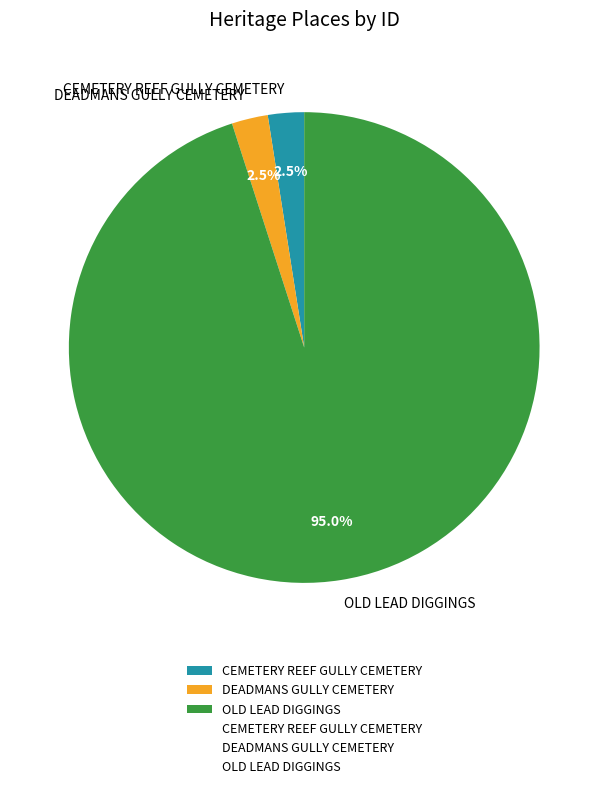

How many slices are in this pie chart?

3